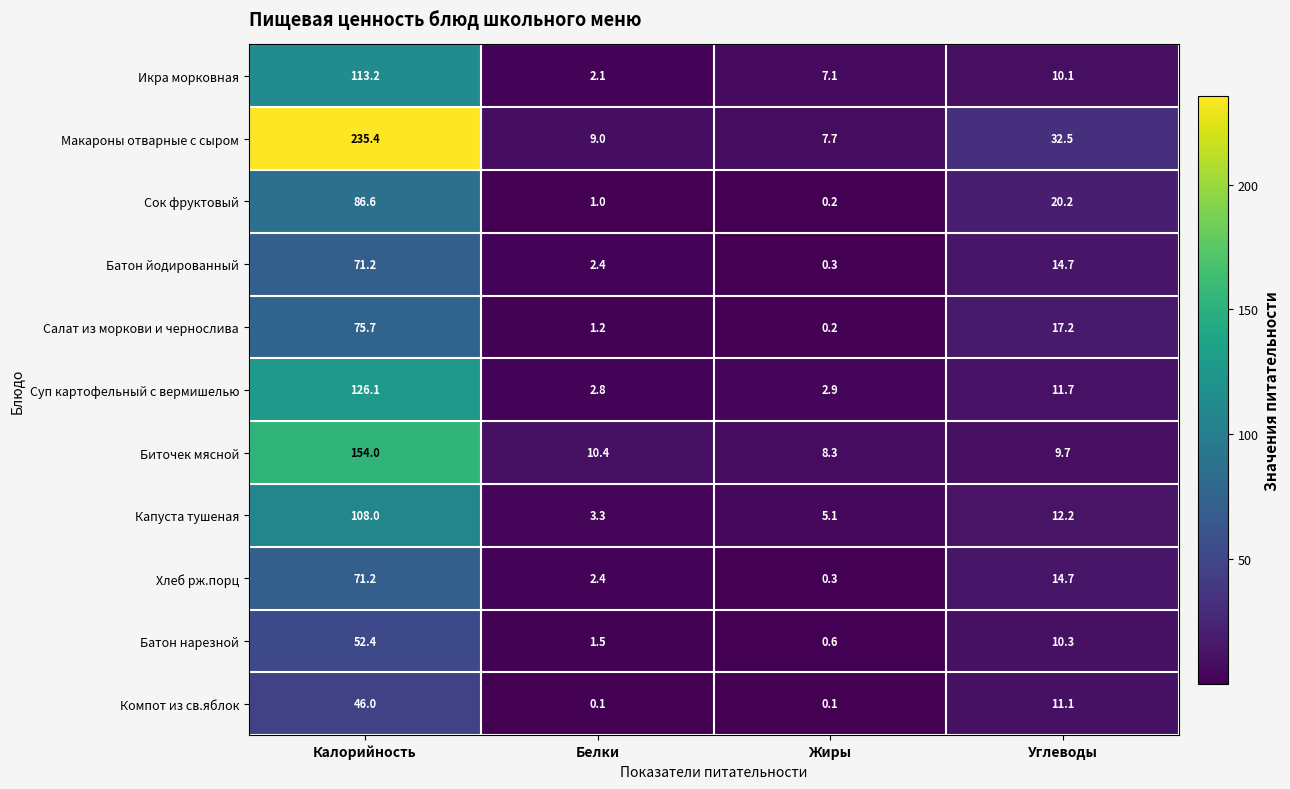

Is the value of Салат из моркови и чернослива at Калорийность greater than the value of Биточек мясной at Углеводы?

Yes